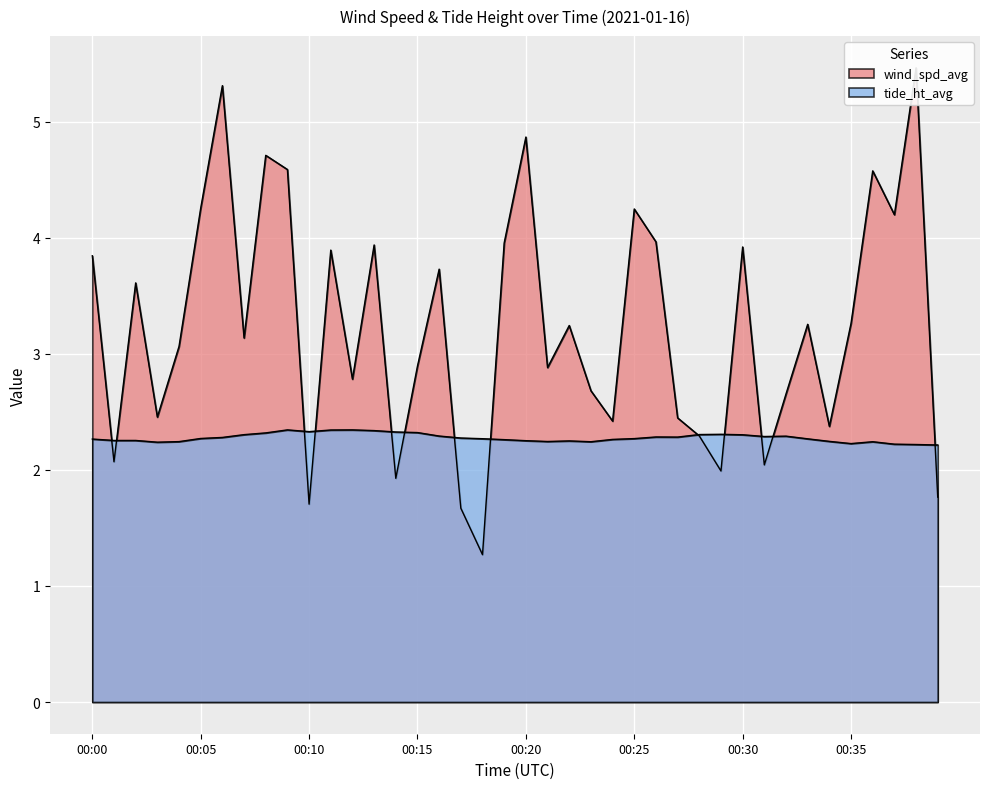

Reading right to left, extract all data points from this chart.

wind_spd_avg: 00:39=1.8	00:38=5.5	00:37=4.2	00:36=4.6	00:35=3.3	00:34=2.4	00:33=3.3	00:32=2.7	00:31=2.0	00:30=3.9	00:29=2.0	00:28=2.3	00:27=2.4	00:26=4.0	00:25=4.2	00:24=2.4	00:23=2.7	00:22=3.2	00:21=2.9	00:20=4.9	00:19=4.0	00:18=1.3	00:17=1.7	00:16=3.7	00:15=2.9	00:14=1.9	00:13=3.9	00:12=2.8	00:11=3.9	00:10=1.7	00:09=4.6	00:08=4.7	00:07=3.1	00:06=5.3	00:05=4.3	00:04=3.1	00:03=2.5	00:02=3.6	00:01=2.1	00:00=3.8
tide_ht_avg: 00:39=2.2	00:38=2.2	00:37=2.2	00:36=2.2	00:35=2.2	00:34=2.2	00:33=2.3	00:32=2.3	00:31=2.3	00:30=2.3	00:29=2.3	00:28=2.3	00:27=2.3	00:26=2.3	00:25=2.3	00:24=2.3	00:23=2.2	00:22=2.2	00:21=2.2	00:20=2.3	00:19=2.3	00:18=2.3	00:17=2.3	00:16=2.3	00:15=2.3	00:14=2.3	00:13=2.3	00:12=2.3	00:11=2.3	00:10=2.3	00:09=2.3	00:08=2.3	00:07=2.3	00:06=2.3	00:05=2.3	00:04=2.2	00:03=2.2	00:02=2.3	00:01=2.3	00:00=2.3